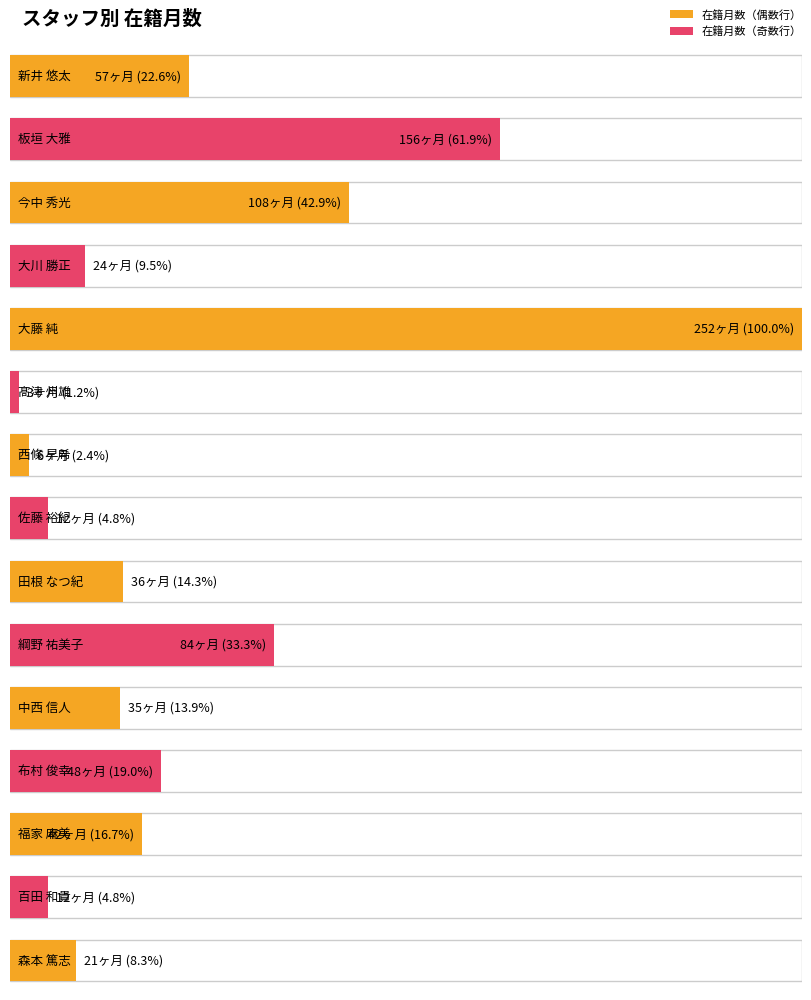

What is the difference between the maximum and minimum values in the 在籍月数 series?

249